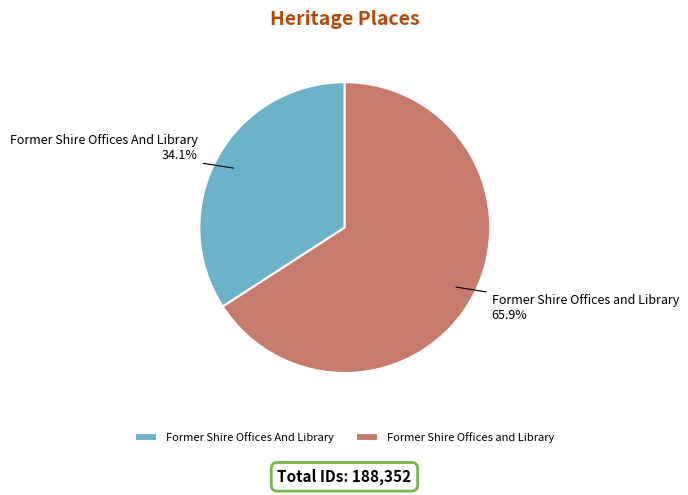

Which slice represents more than half of the pie?

Former Shire Offices and Library